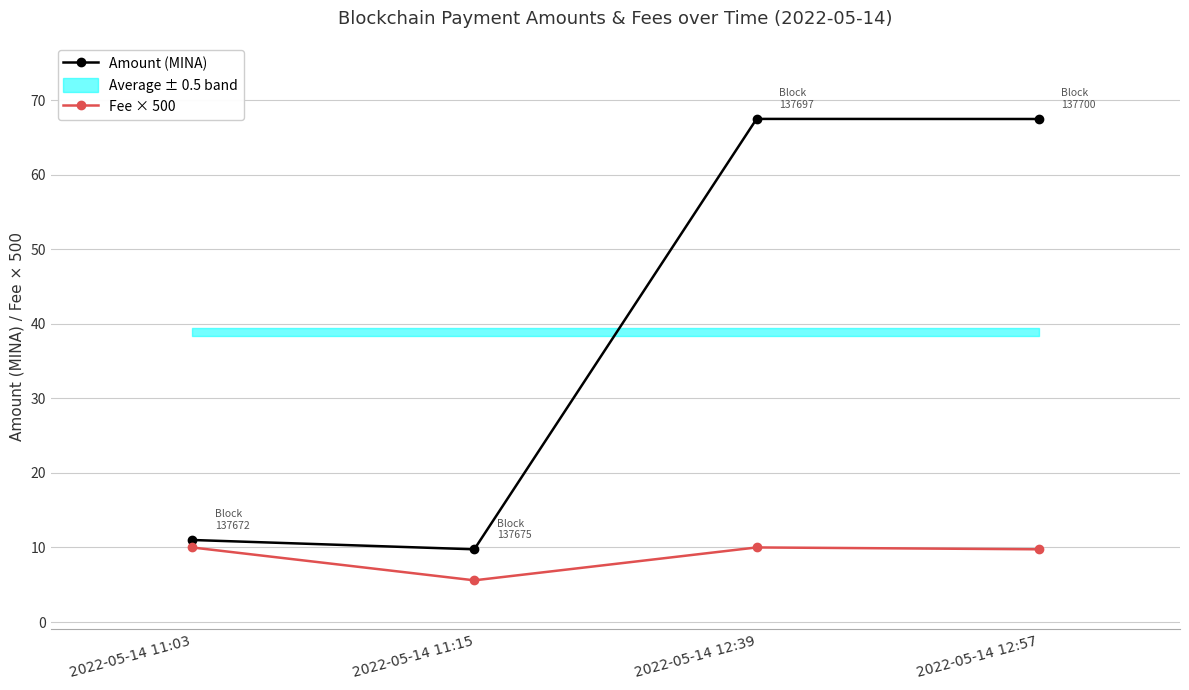

How many lines are shown in the chart?

2